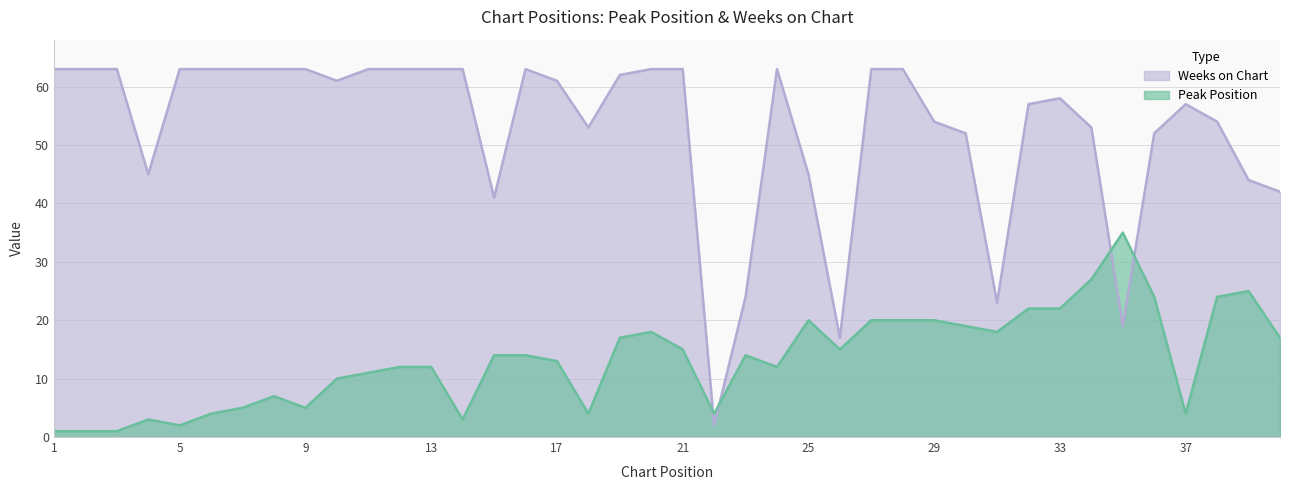

At how many categories does at least one series exceed 26?

36